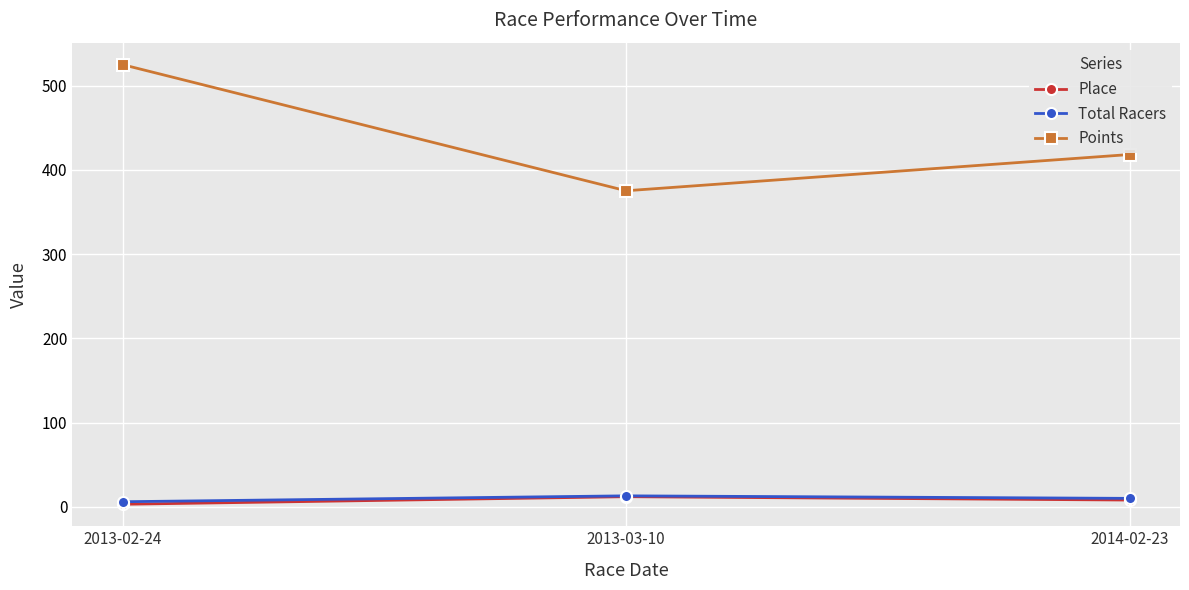

Which series has the largest total across all categories?

Points